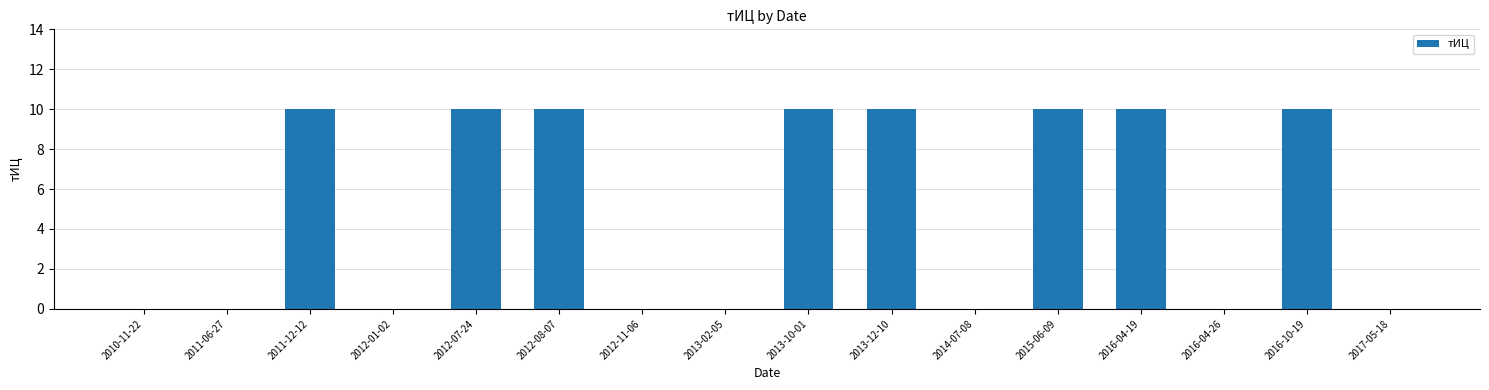

True or false: the data shows 4 at 2016-04-19.

False